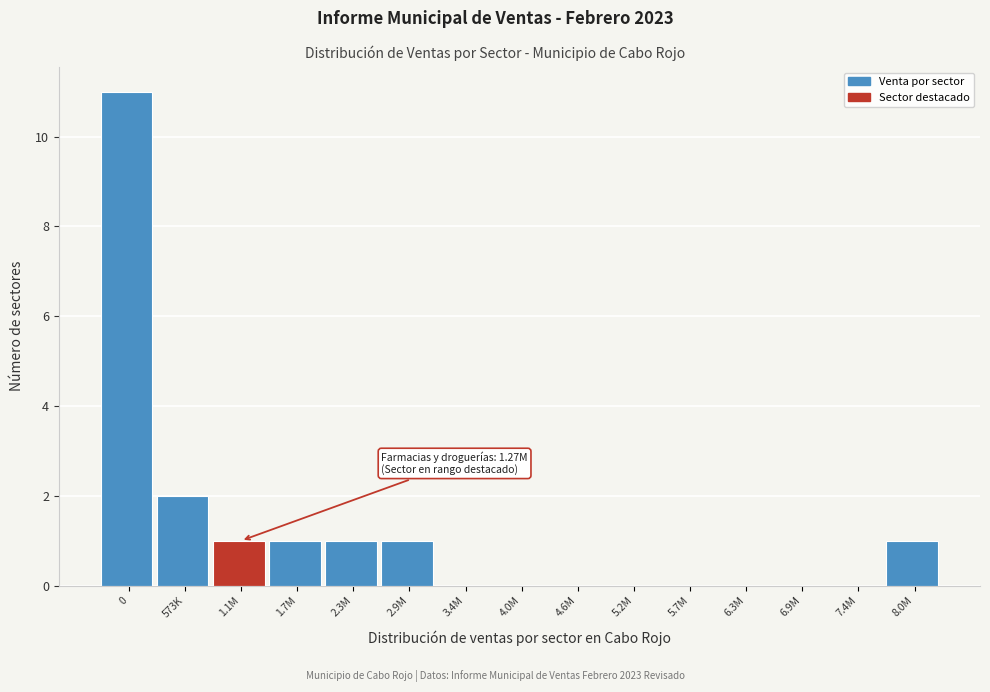

Reading left to right, list all the values displayed in this chart.

0=11	573K=2	1.1M=1	1.7M=1	2.3M=1	2.9M=1	3.4M=0	4.0M=0	4.6M=0	5.2M=0	5.7M=0	6.3M=0	6.9M=0	7.4M=0	8.0M=1